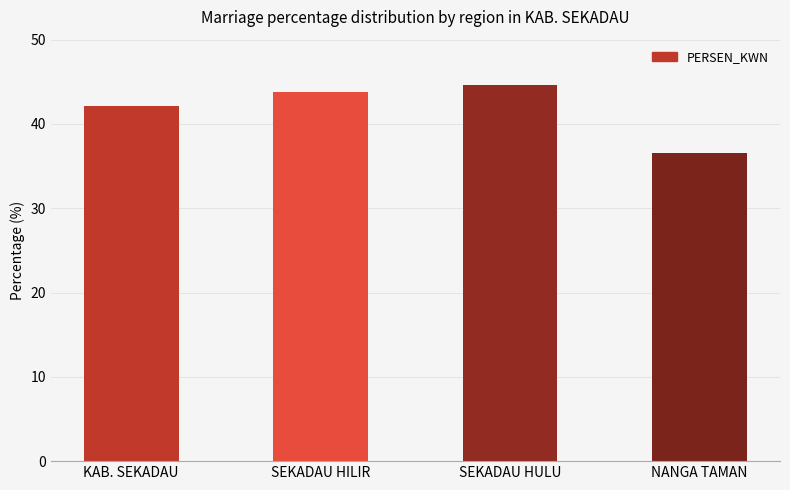

Is it true that the value at SEKADAU HULU is 44.6?

True